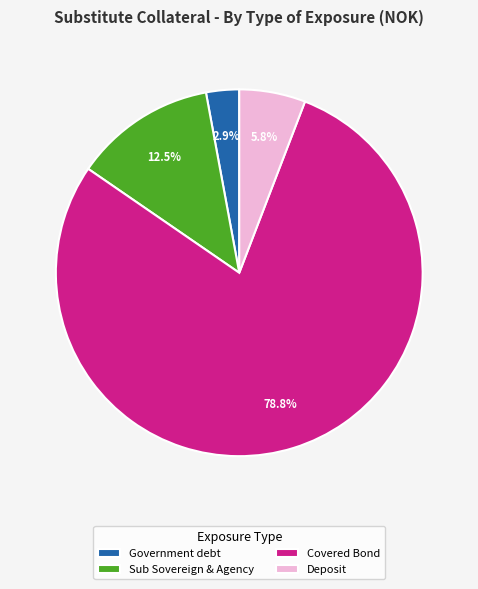

What is the smallest slice in the pie chart?

Government debt